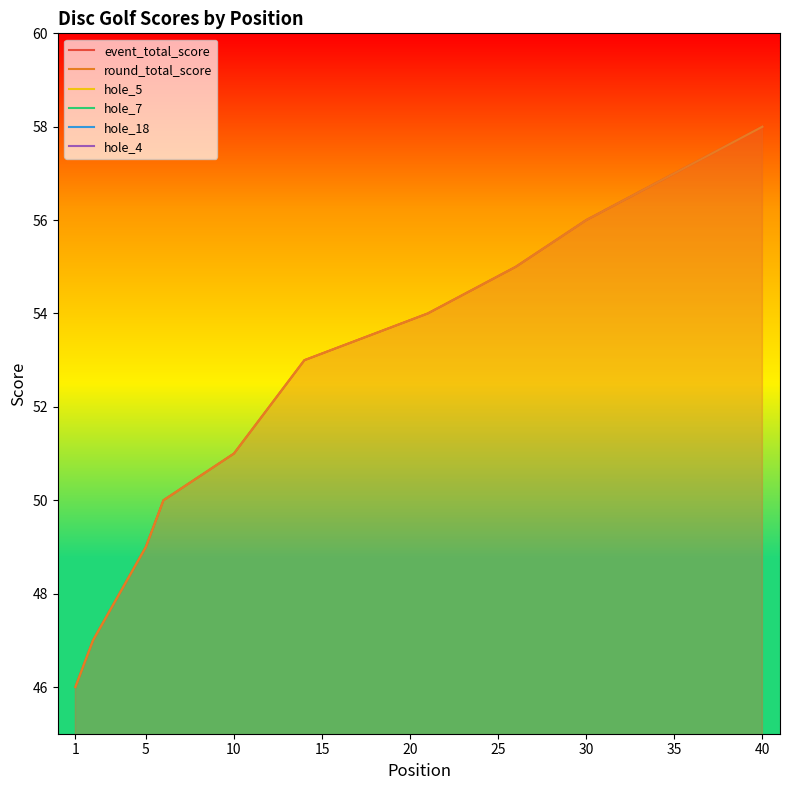

At which label does round_total_score reach its minimum?

1